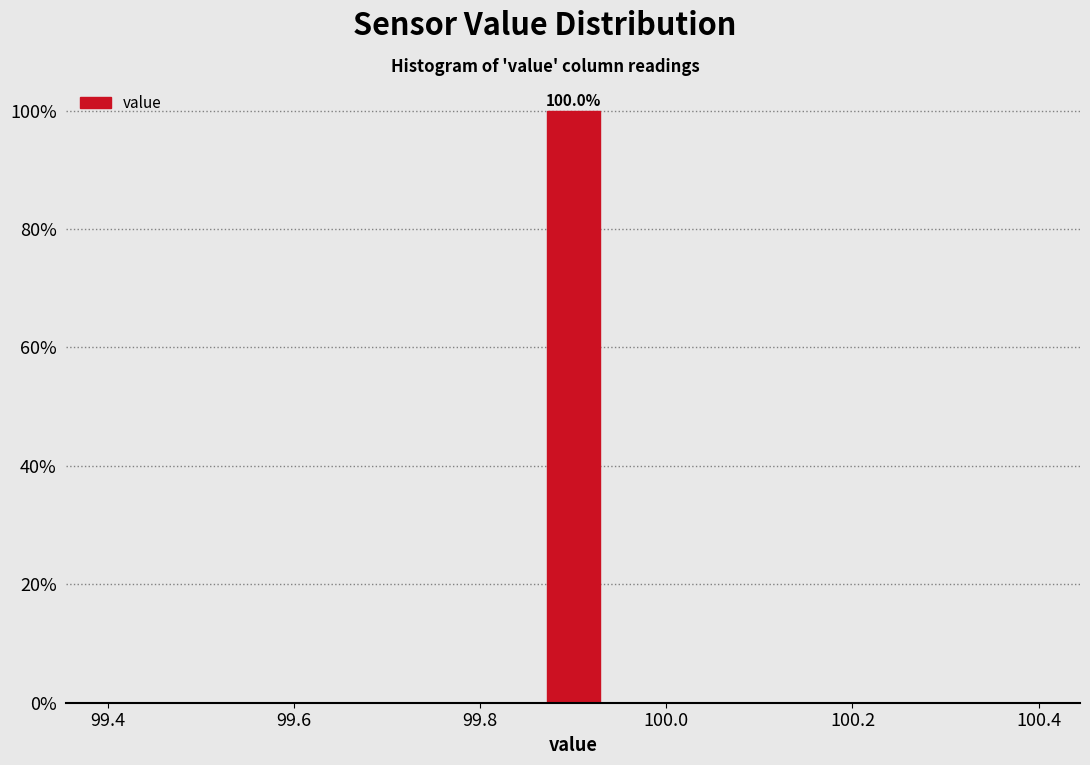

Around what value on the x-axis is the tallest bar? Give the approximate position of its centre, as read against the axis.

99.90